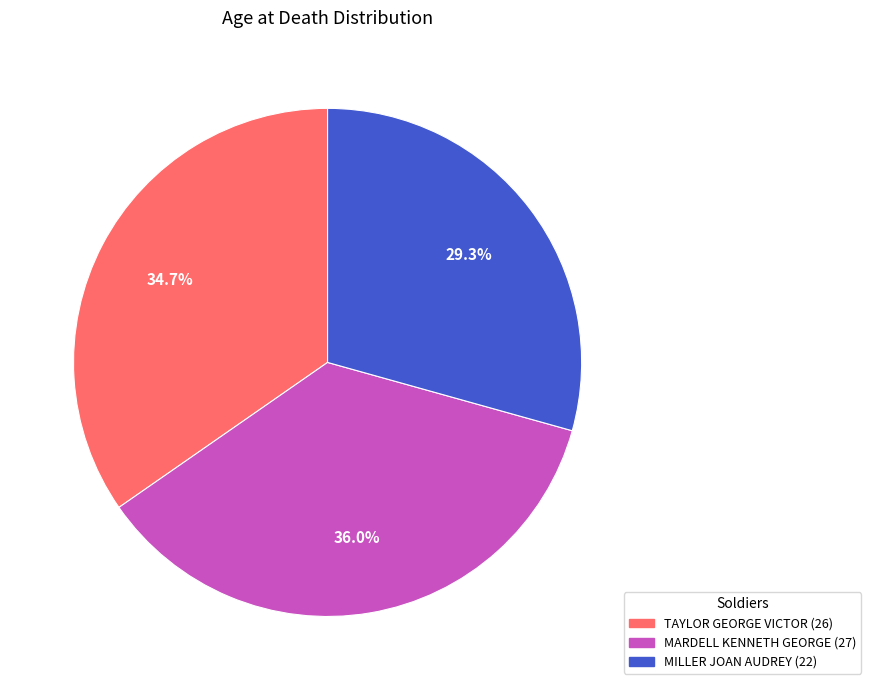

What portion of the pie excludes MILLER JOAN AUDREY (22)?

70.7%